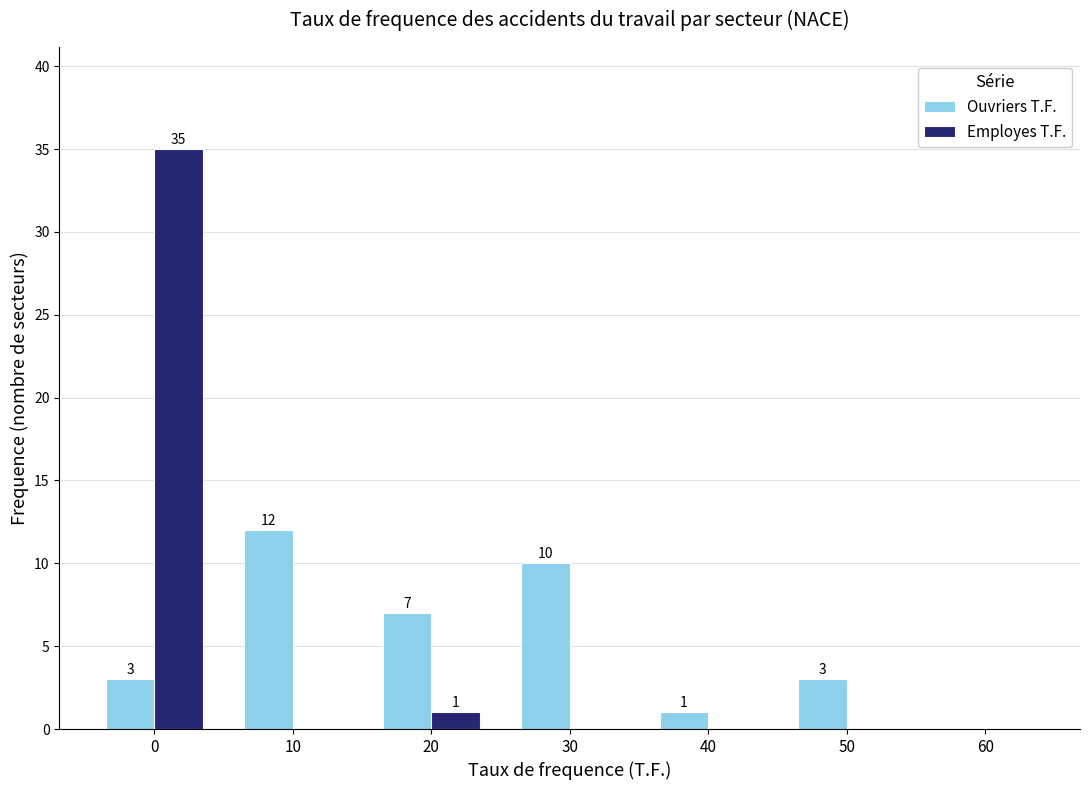

Reading left to right, extract all data points from this chart.

Ouvriers T.F.: 0=3	10=12	20=7	30=10	40=1	50=3	60=0
Employes T.F.: 0=35	10=0	20=1	30=0	40=0	50=0	60=0